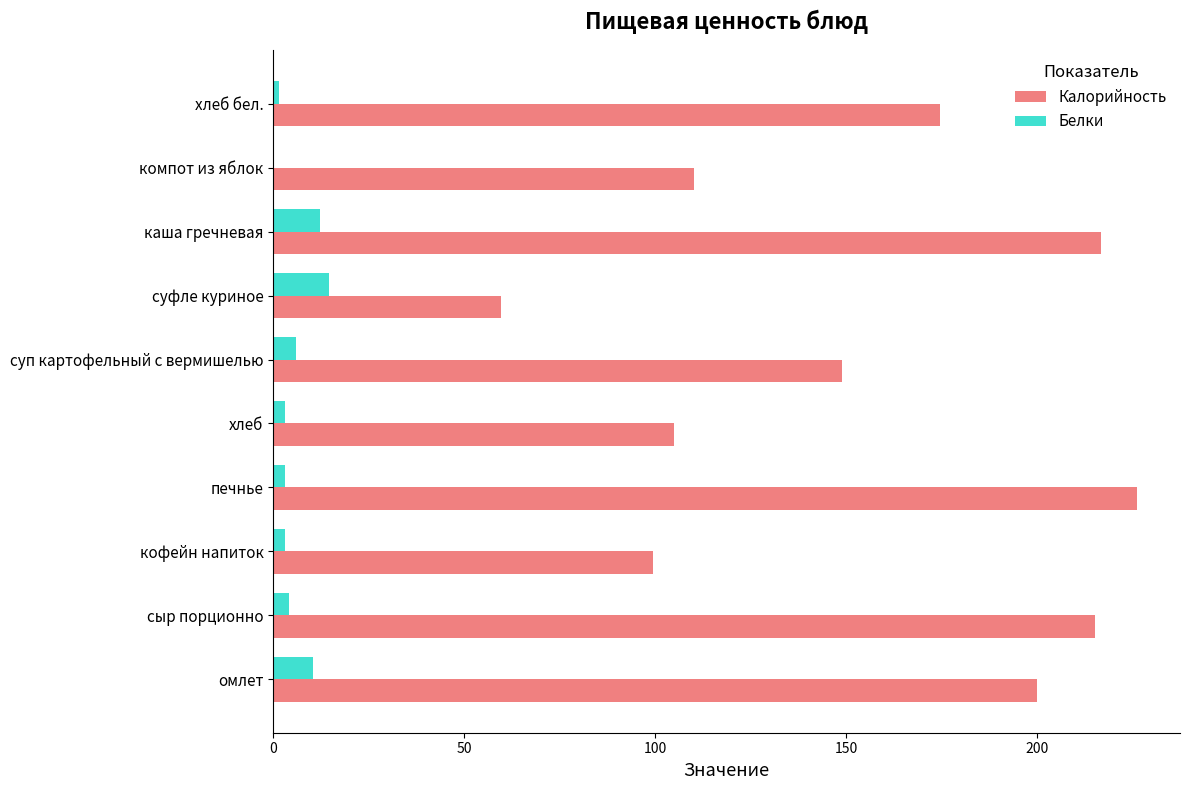

How many data points does each series have?

10